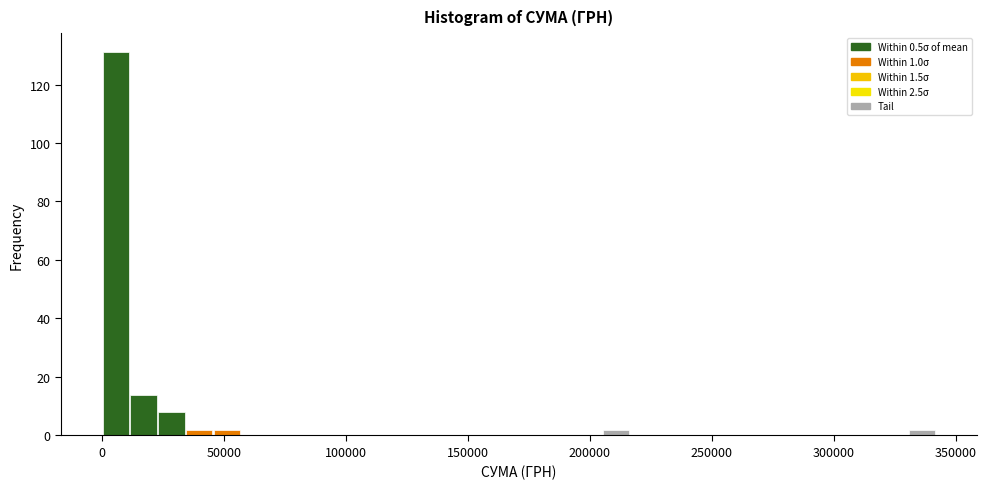

Read against the x-axis, roughly where is the centre of the tallest bar?

5000